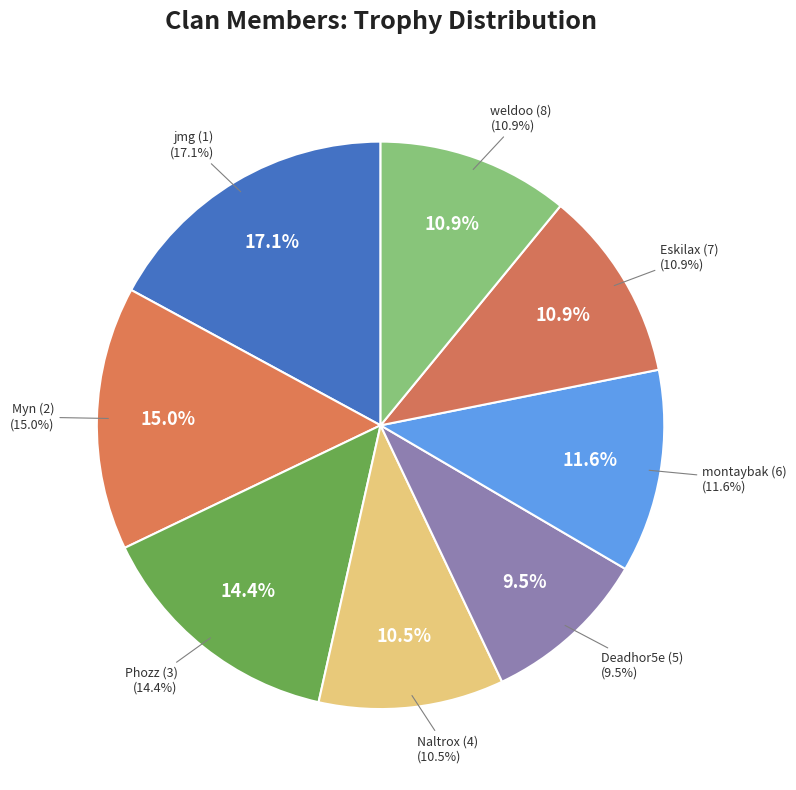

What is the largest slice in the pie chart?

jmg (1)